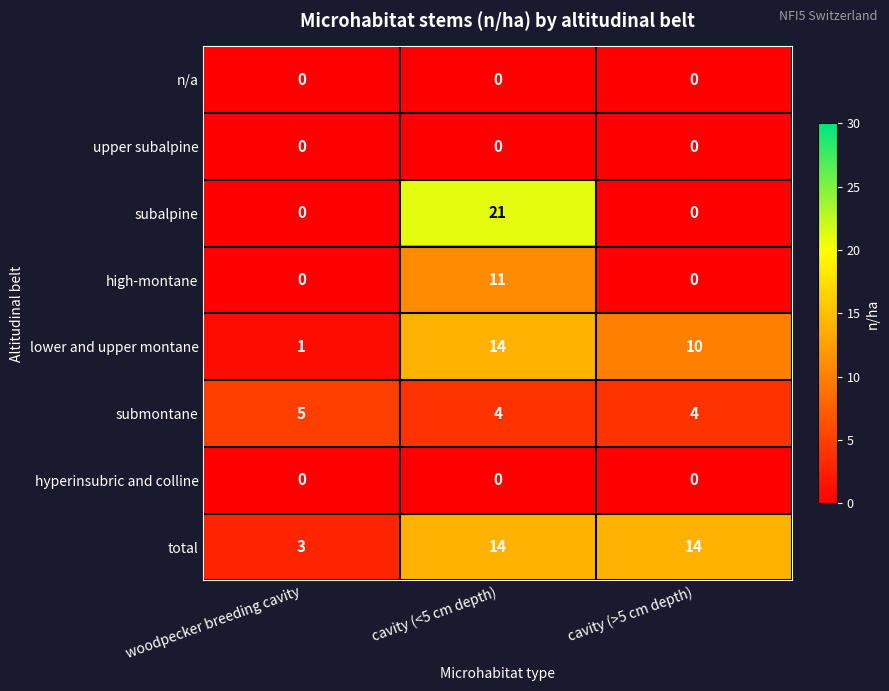

What is the spread (max minus min) of values at woodpecker breeding cavity?

5